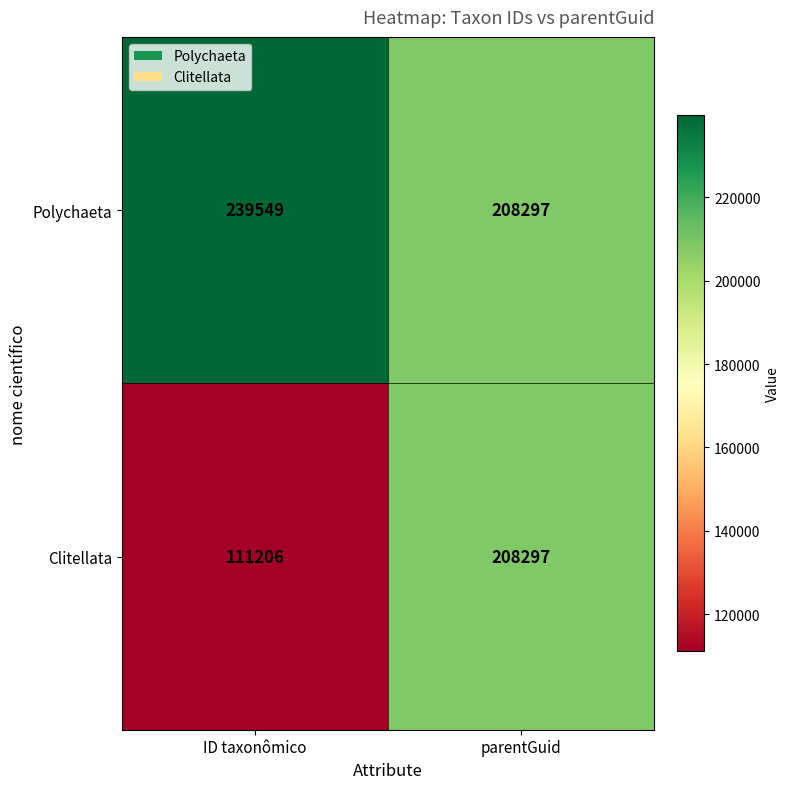

Which series has the largest total across all categories?

Polychaeta